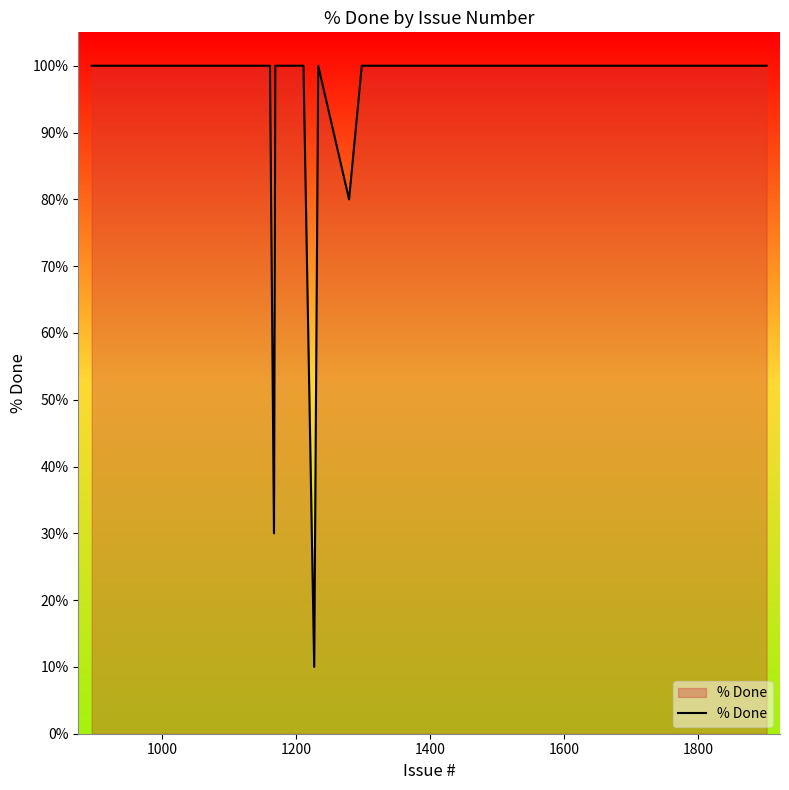

Reading left to right, list all the values displayed in this chart.

100	100	100	100	100	100	100	100	100	100	100	100	100	100	100	100	100	100	100	100	100	100	100	100	30	100	100	10	100	80	100	100	100	100	100	100	100	100	100